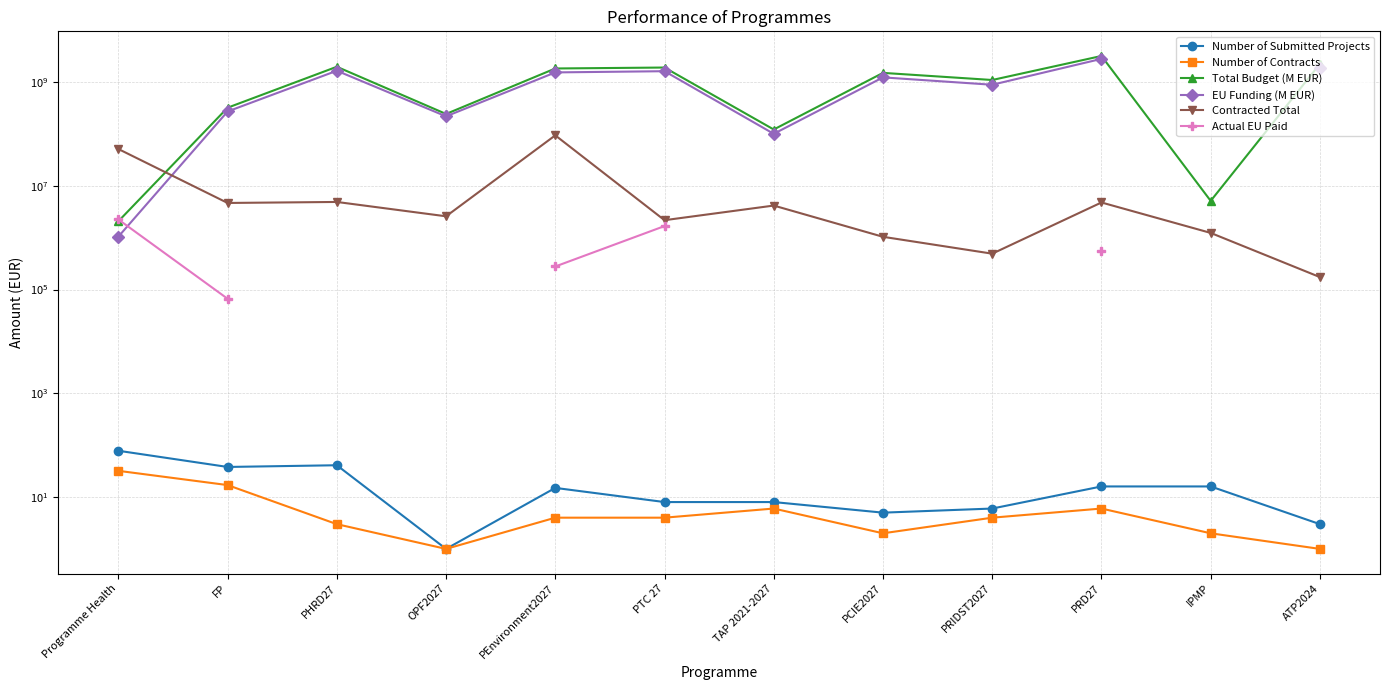

What is the maximum value for Total Budget (M EUR)?

3175060538.0